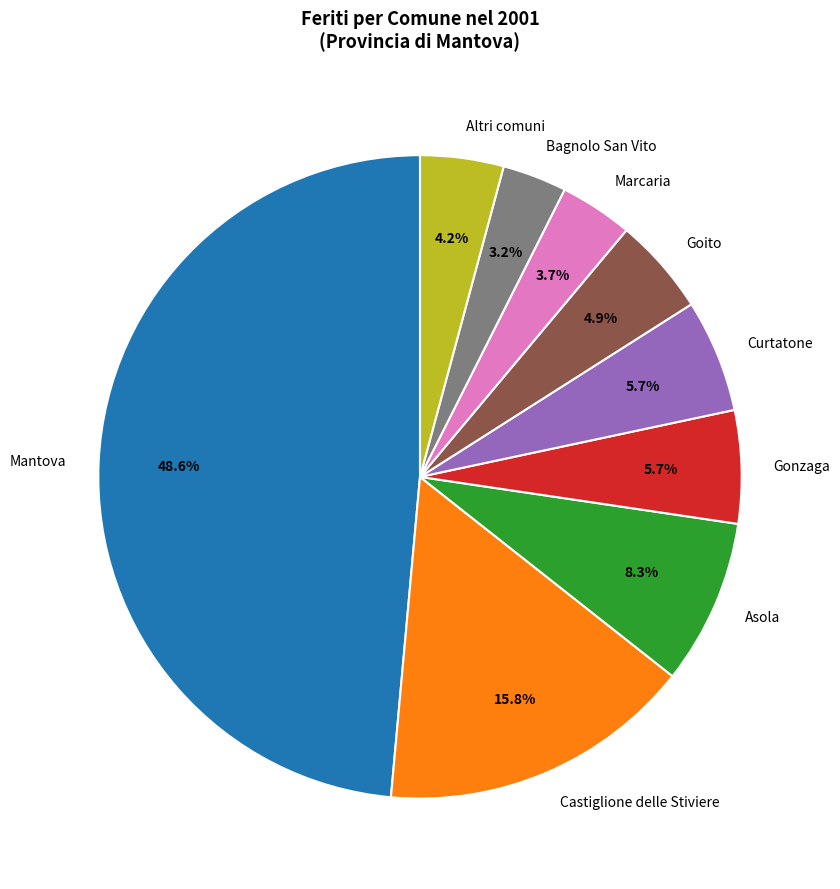

Count the number of slices in the pie.

9